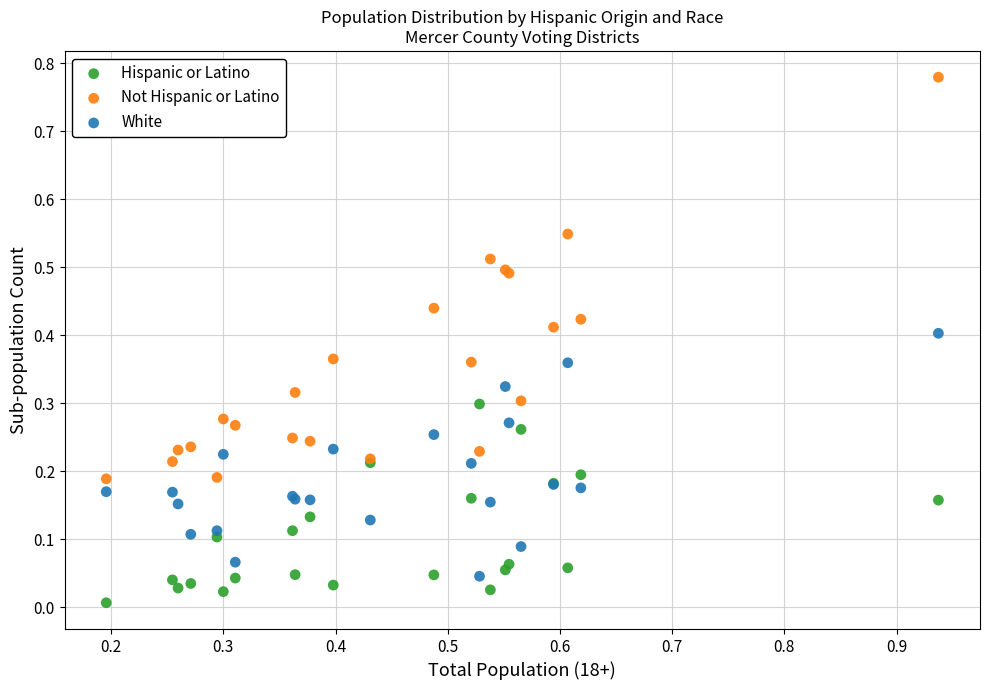

Which series reaches the maximum Y coordinate?

Not Hispanic or Latino